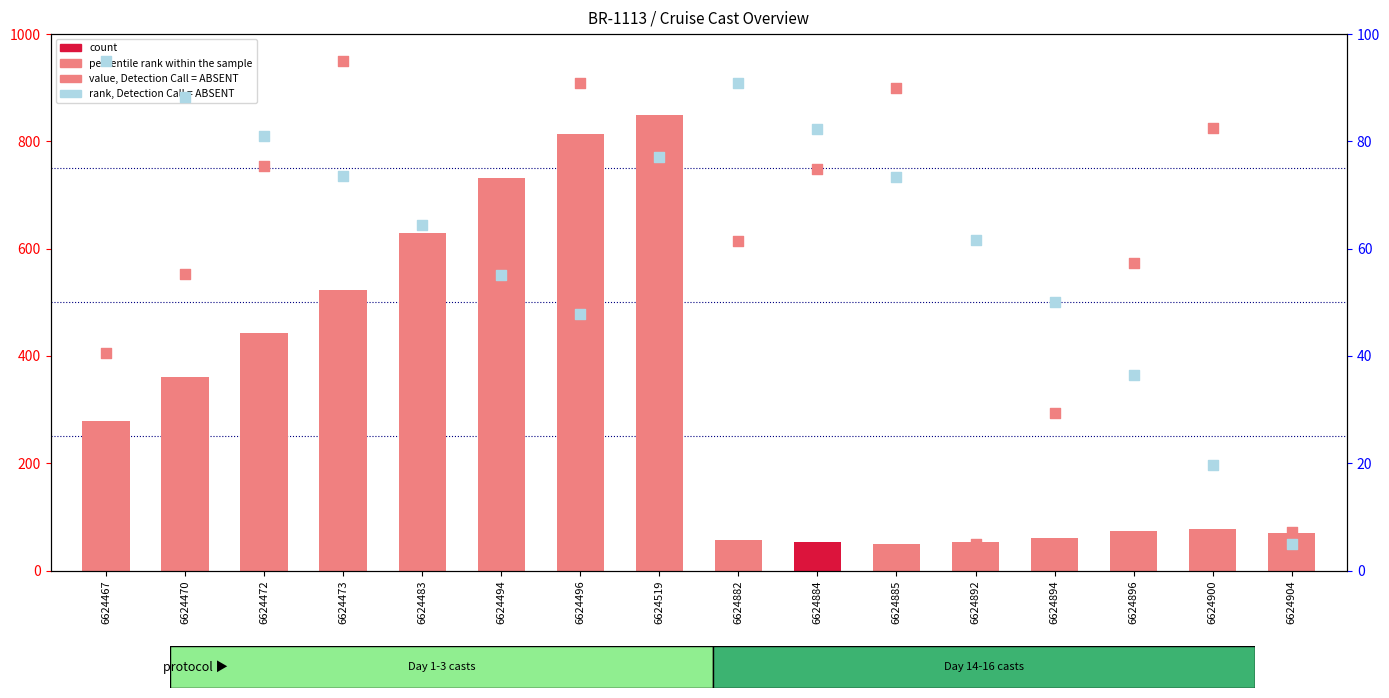

Is the value of rank, Detection Call = ABSENT at 6624896 greater than the value of value, Detection Call = ABSENT at 6624494?

No